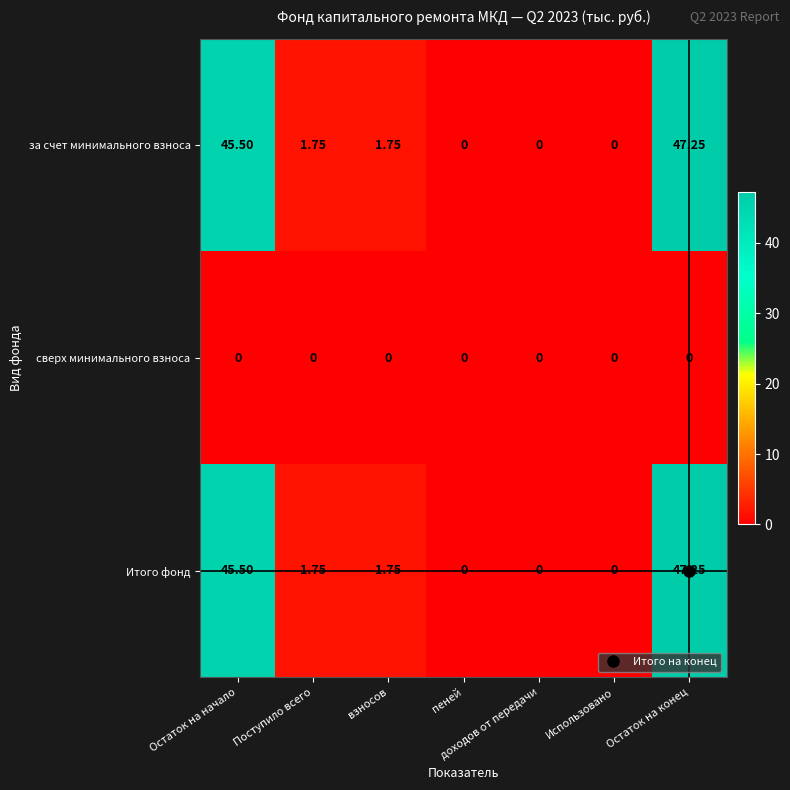

Where does the за счет минимального взноса series first go above 1?

Остаток на начало